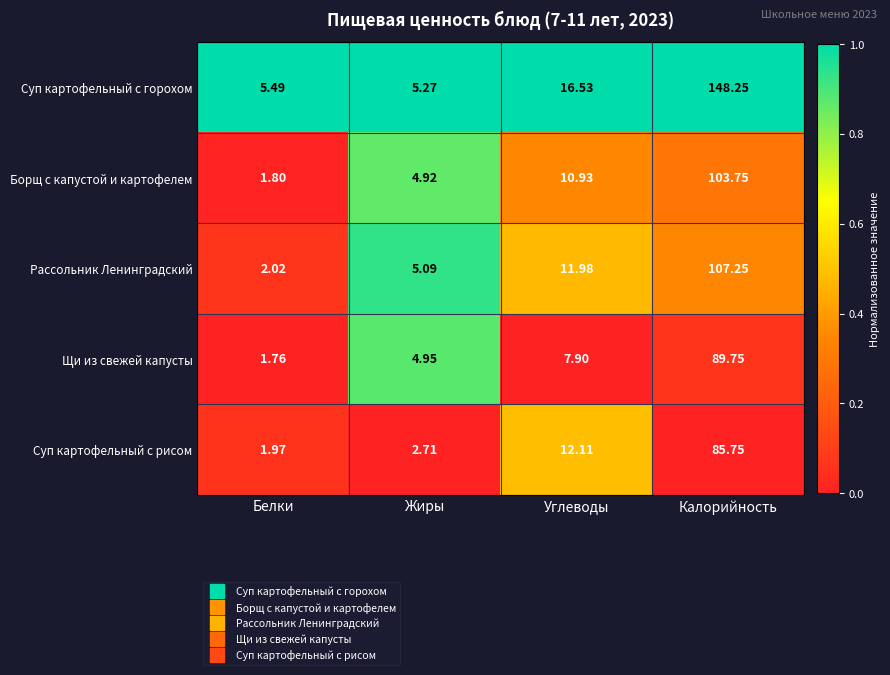

List the labels in order of Суп картофельный с горохом value, largest first.

Калорийность, Углеводы, Белки, Жиры